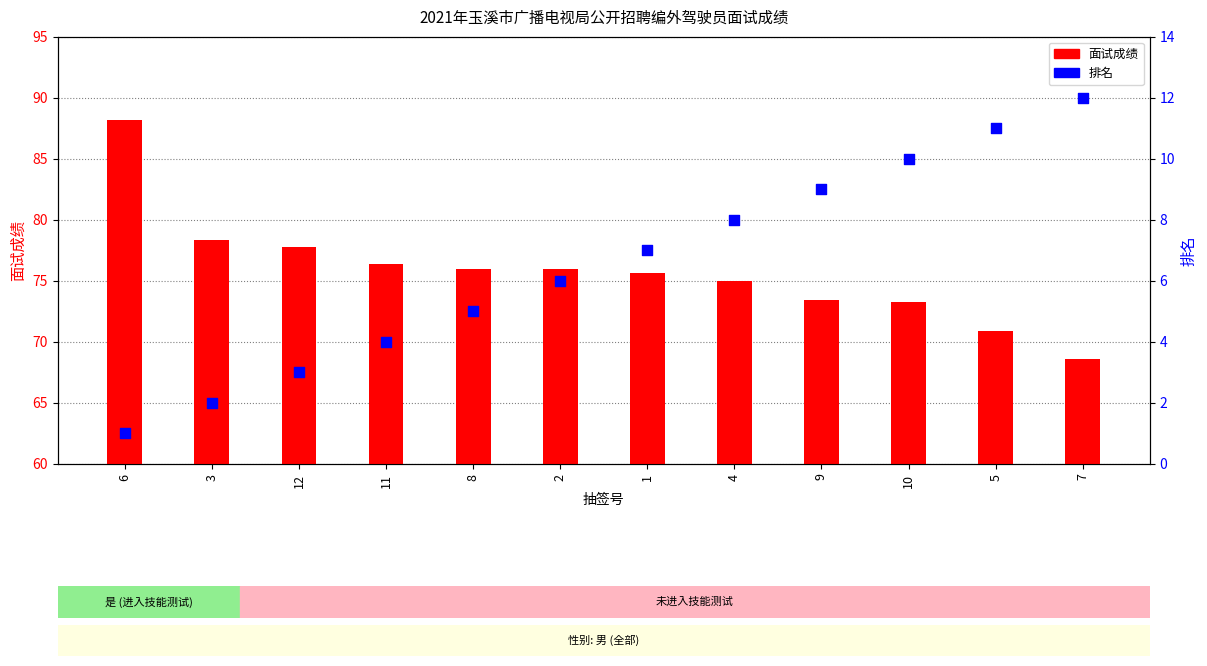

Which series contains the highest Y value?

面试成绩